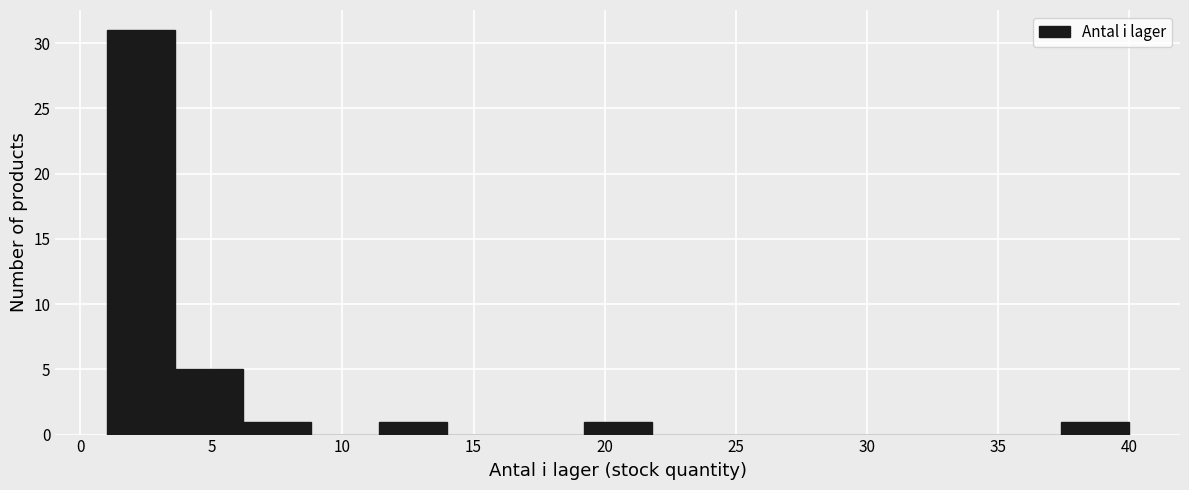

Reading left to right, list every bar in this chart as the range it spans on the x-axis followed by its height. Neither the bar edges nor the heights are printed on the chart, so give them approximately, as read against the axes.

1.0 to 3.6: 31
3.6 to 6.2: 5
6.2 to 8.8: 1
8.8 to 11.4: 0
11.4 to 14.0: 1
14.0 to 16.6: 0
16.6 to 19.2: 0
19.2 to 21.8: 1
21.8 to 24.4: 0
24.4 to 27.0: 0
27.0 to 29.6: 0
29.6 to 32.2: 0
32.2 to 34.8: 0
34.8 to 37.4: 0
37.4 to 40.0: 1